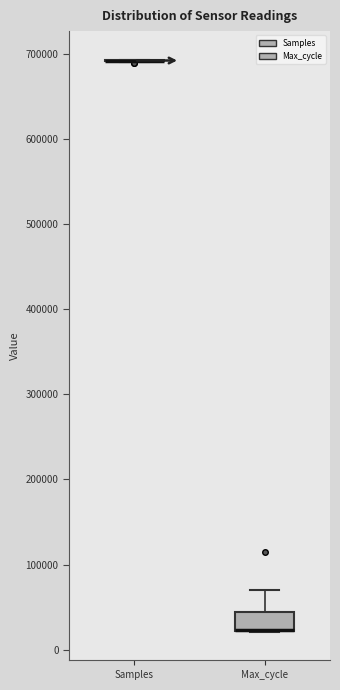

Comparing the boxes themselves (not the whiskers), which one is the tallest?

Max_cycle